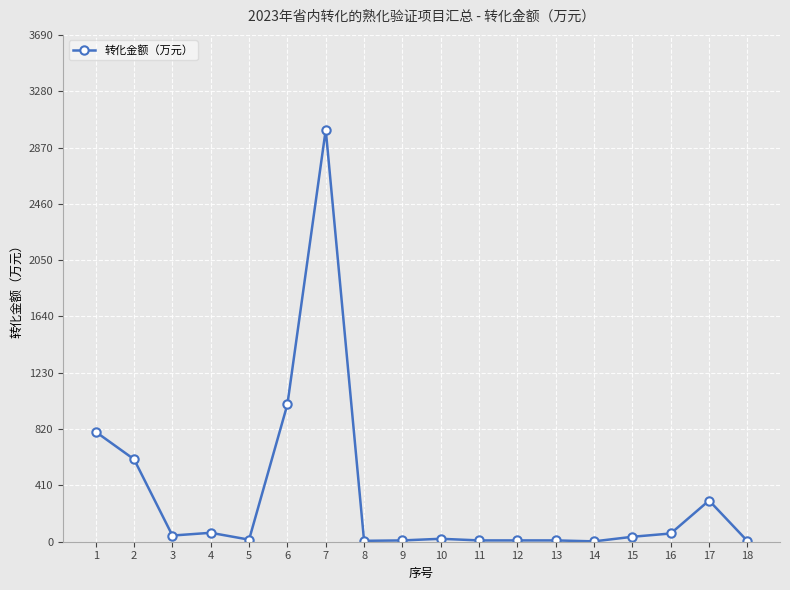

At which label does the data first exceed 36?

1